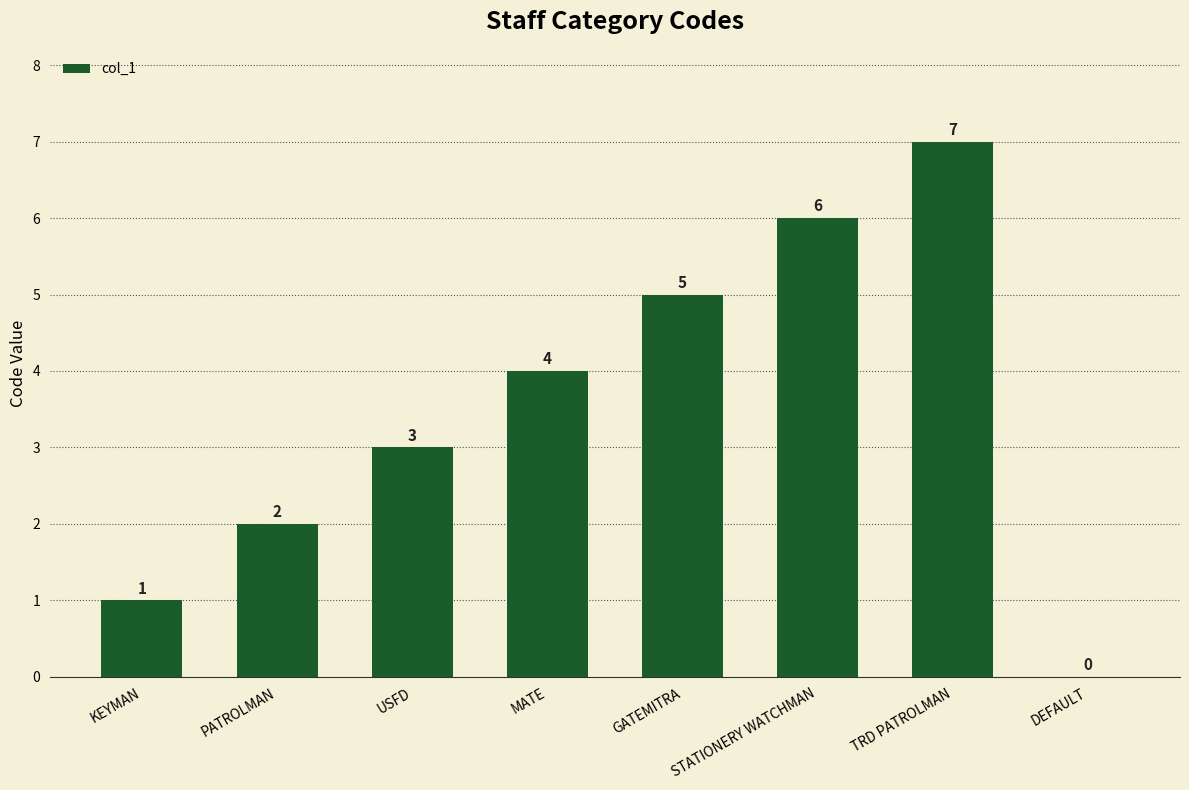

At which label is the value closest to 3?

USFD